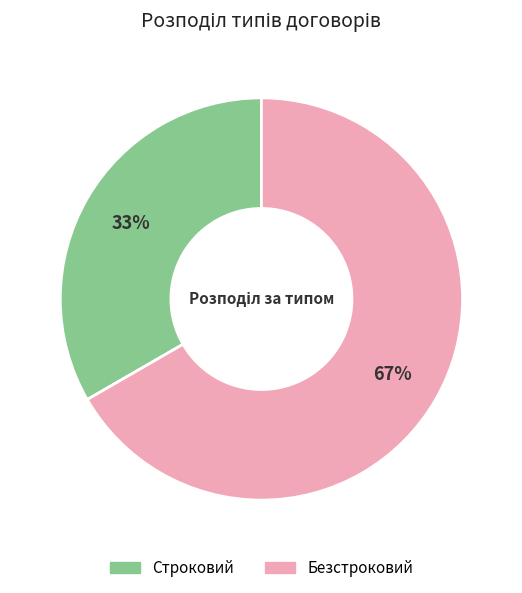

To the nearest percent, what is the average slice percentage?

50%